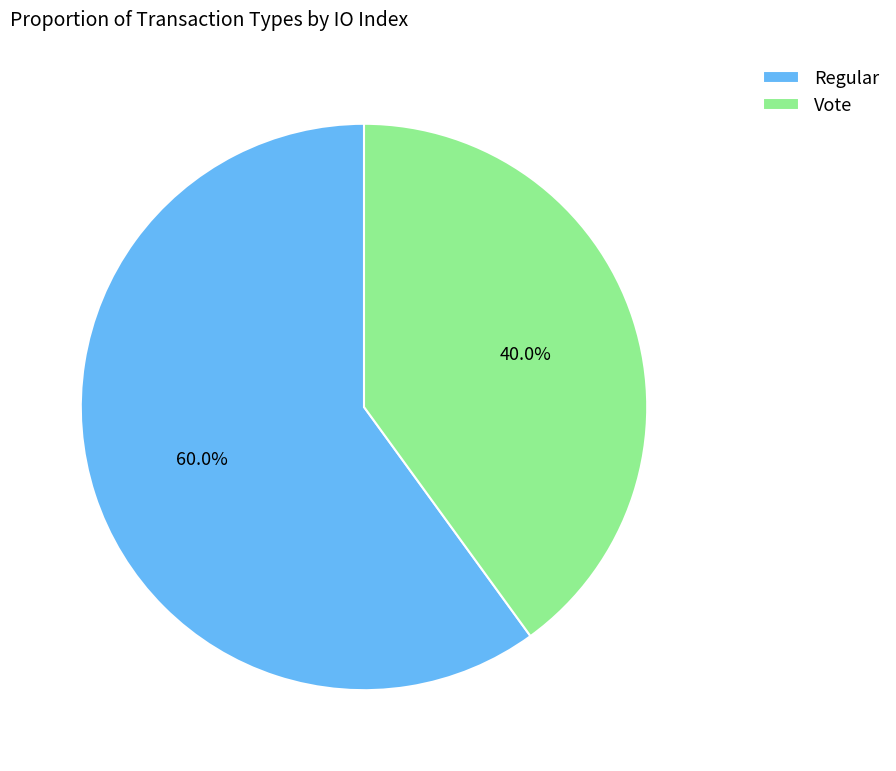

How many slices are in this pie chart?

2